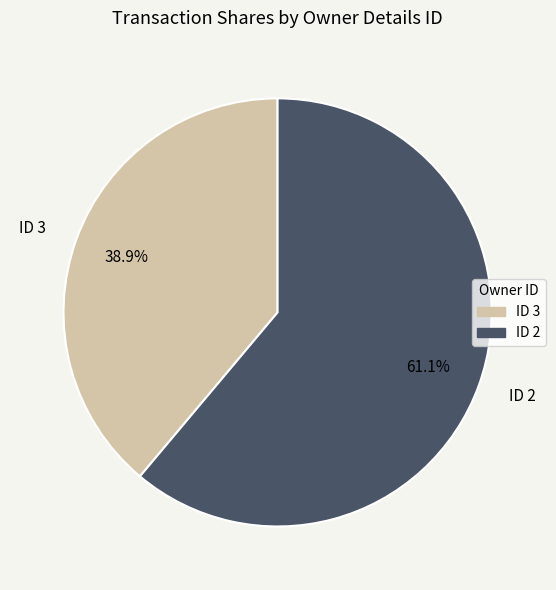

Is there any slice that represents more than half of the pie?

Yes